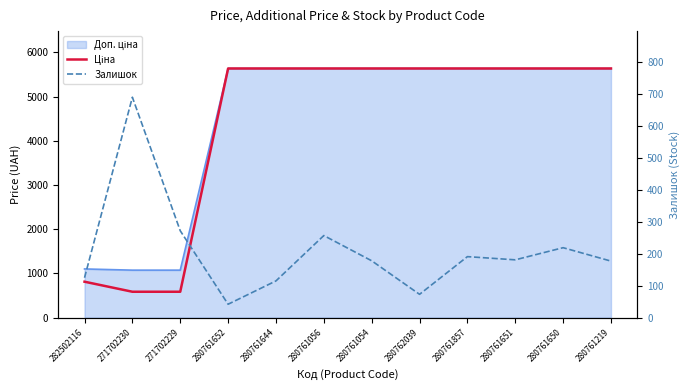

Read the Залишок value at 271702230.

690.0